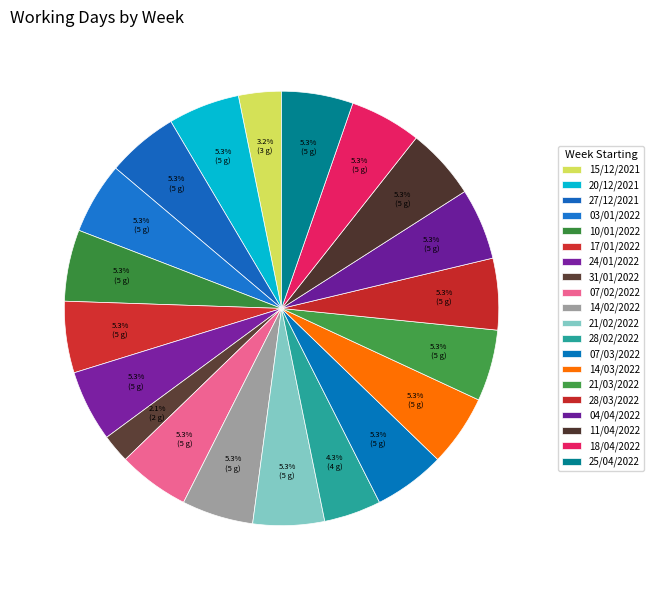

The 31/01/2022 slice represents 2% of the pie. True or false?

True